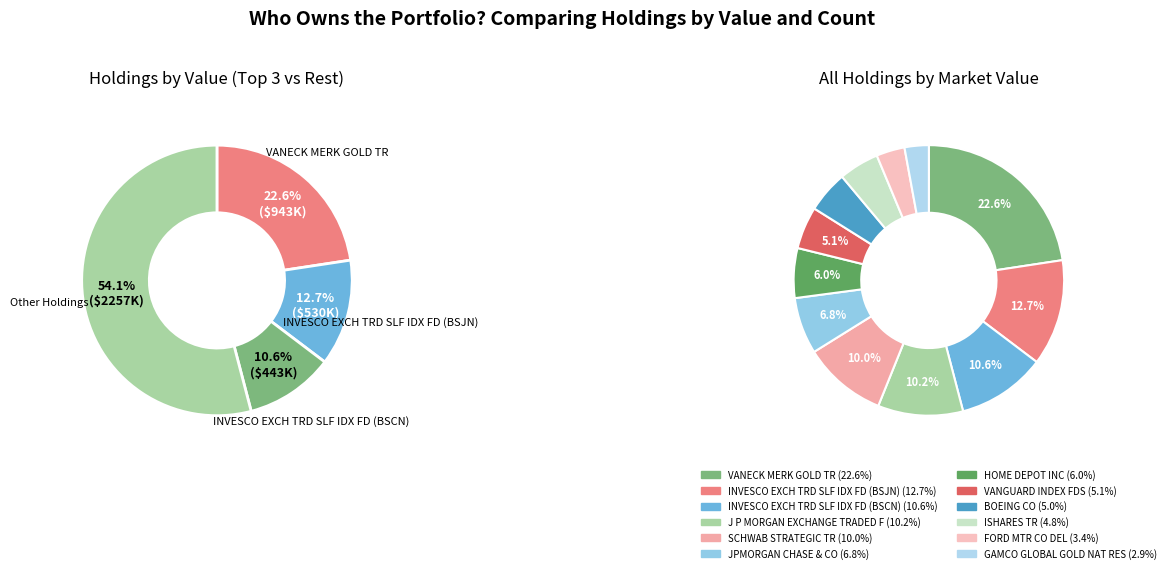

How many slices are in this pie chart?

12